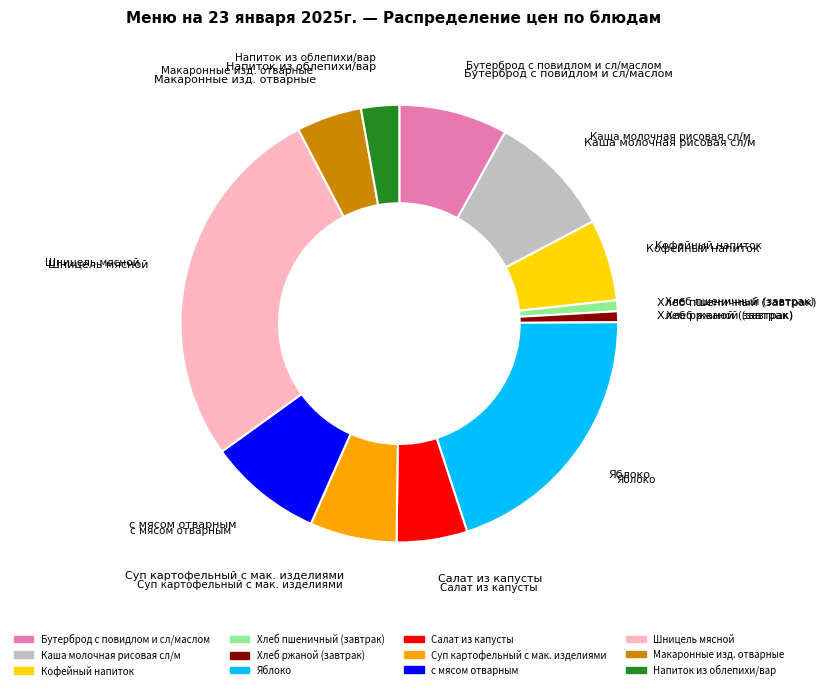

Which category has the biggest portion of the pie?

Шницель мясной